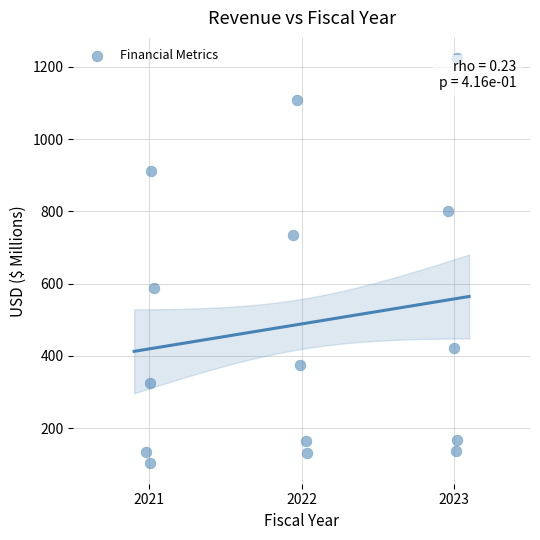

What is the range of Y values (max minus min)?

1121.6